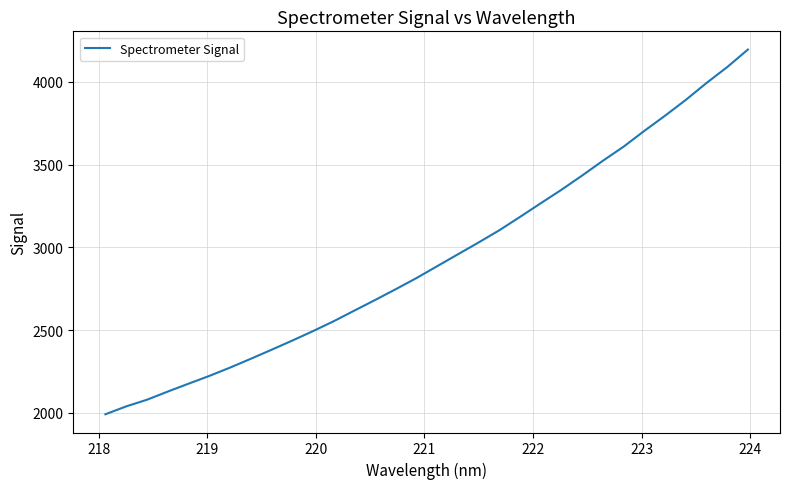

What is the smallest value displayed?

1992.0